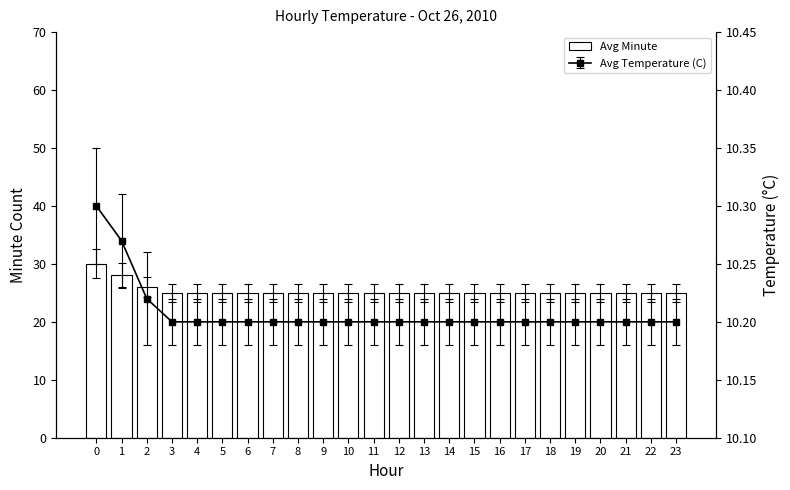

What is the smallest value displayed?

25